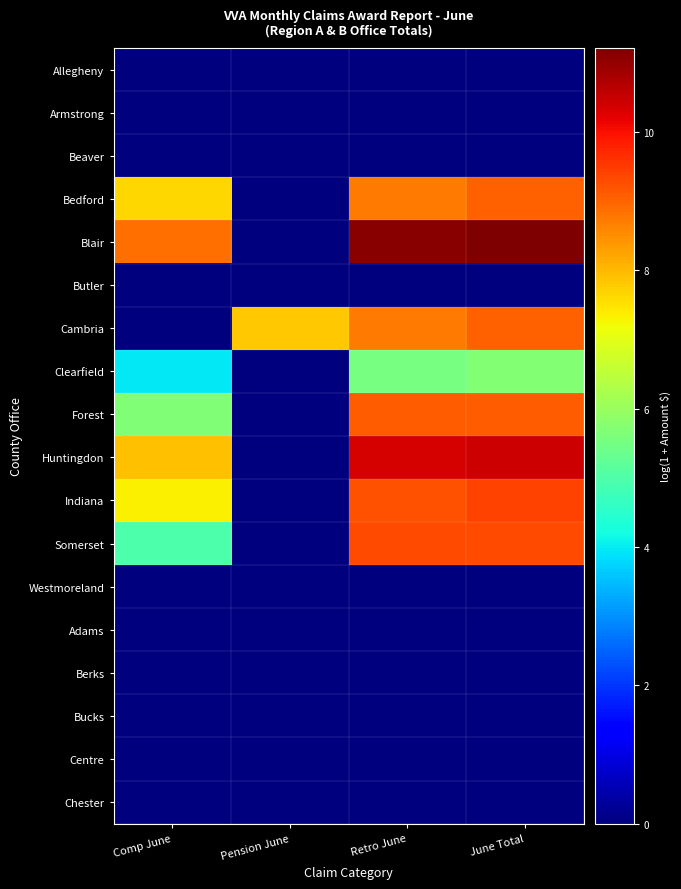

Reading left to right, list all the values displayed in this chart.

Allegheny: Comp June=0.0	Pension June=0.0	Retro June=0.0	June Total=0.0
Armstrong: Comp June=0.0	Pension June=0.0	Retro June=0.0	June Total=0.0
Beaver: Comp June=0.0	Pension June=0.0	Retro June=0.0	June Total=0.0
Bedford: Comp June=7.7	Pension June=0.0	Retro June=8.7	June Total=9.0
Blair: Comp June=8.9	Pension June=0.0	Retro June=11.1	June Total=11.2
Butler: Comp June=0.0	Pension June=0.0	Retro June=0.0	June Total=0.0
Cambria: Comp June=0.0	Pension June=7.8	Retro June=8.7	June Total=9.1
Clearfield: Comp June=4.0	Pension June=0.0	Retro June=5.5	June Total=5.7
Forest: Comp June=5.7	Pension June=0.0	Retro June=9.1	June Total=9.1
Huntingdon: Comp June=7.9	Pension June=0.0	Retro June=10.4	June Total=10.4
Indiana: Comp June=7.3	Pension June=0.0	Retro June=9.2	June Total=9.4
Somerset: Comp June=5.0	Pension June=0.0	Retro June=9.3	June Total=9.3
Westmoreland: Comp June=0.0	Pension June=0.0	Retro June=0.0	June Total=0.0
Adams: Comp June=0.0	Pension June=0.0	Retro June=0.0	June Total=0.0
Berks: Comp June=0.0	Pension June=0.0	Retro June=0.0	June Total=0.0
Bucks: Comp June=0.0	Pension June=0.0	Retro June=0.0	June Total=0.0
Centre: Comp June=0.0	Pension June=0.0	Retro June=0.0	June Total=0.0
Chester: Comp June=0.0	Pension June=0.0	Retro June=0.0	June Total=0.0